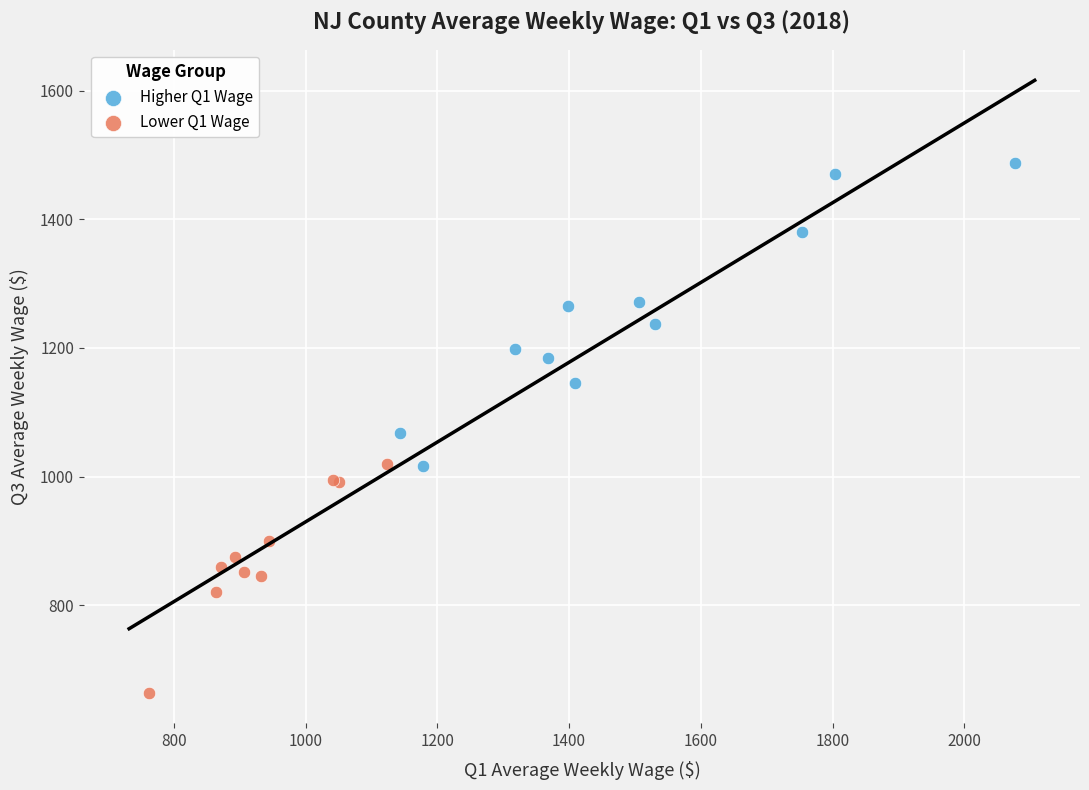

Which series contains the lowest Y value?

Lower Q1 Wage